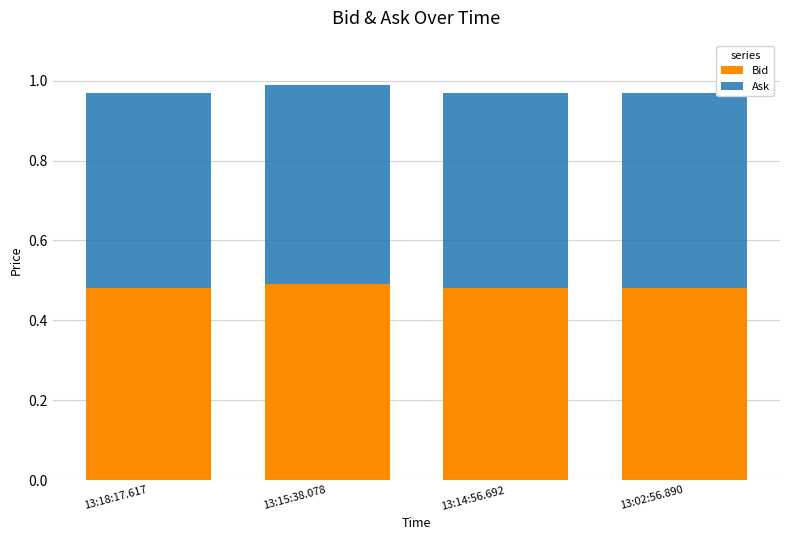

What is the sum of the Bid values at 13:14:56.692 and 13:15:38.078?

1.0